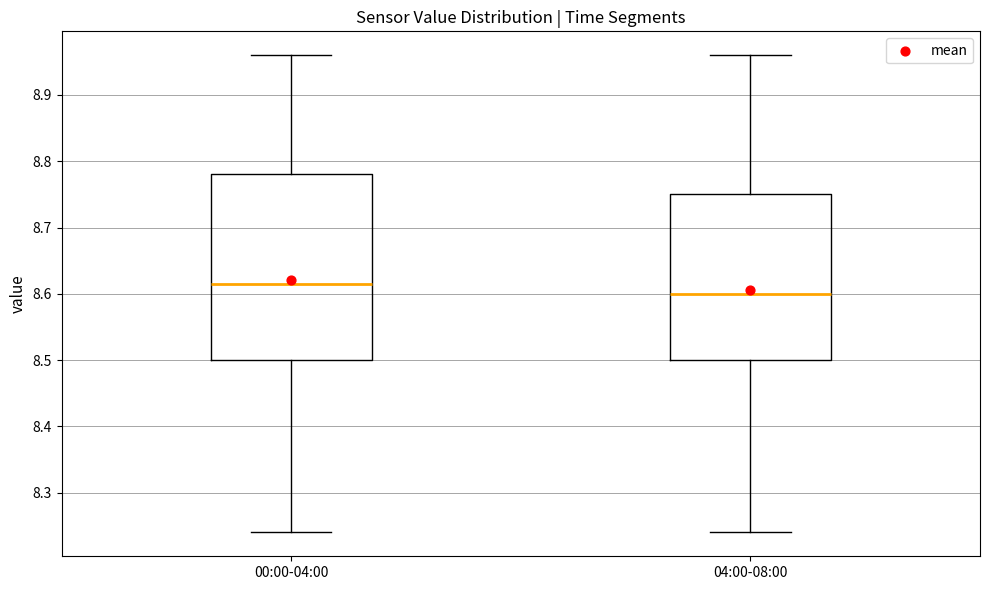

Where does the upper whisker of the box for 04:00-08:00 end on the y-axis? The values are not printed on the chart, so give them approximately, as read against the axis.

8.96